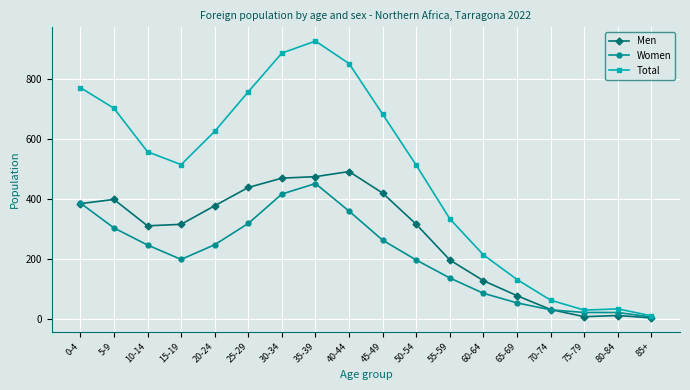

What is the label of the 12th point from the left?

55-59